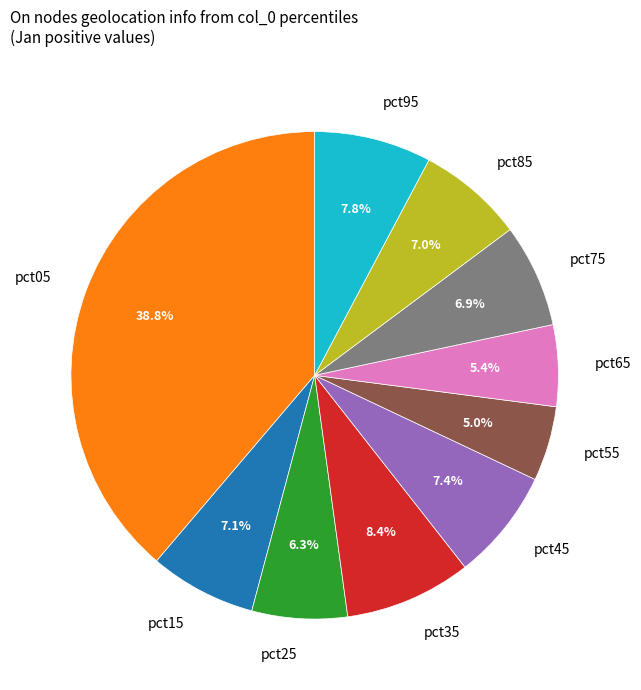

What is the largest slice in the pie chart?

pct05